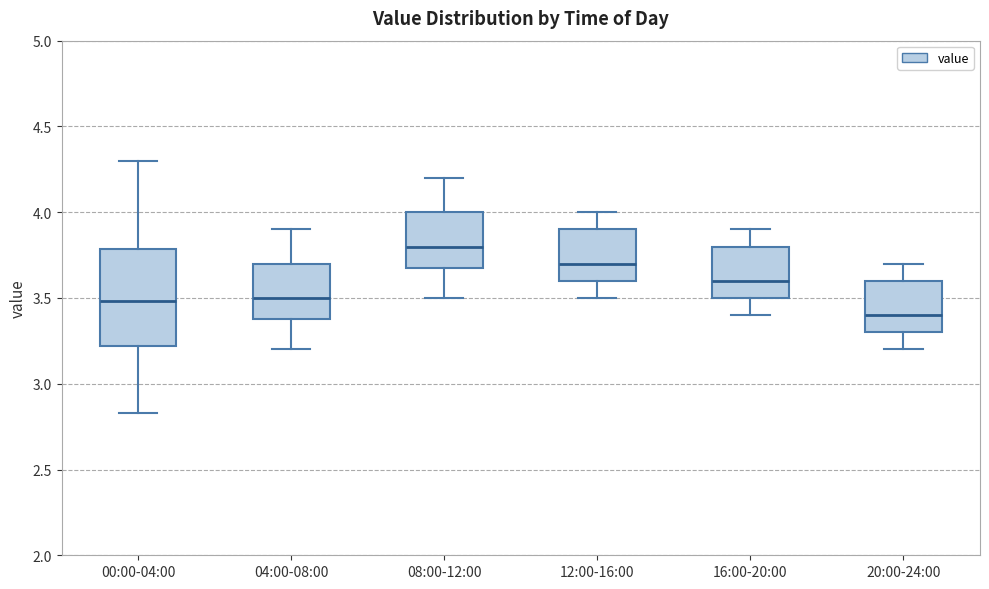

Which box has the highest median line?

08:00-12:00